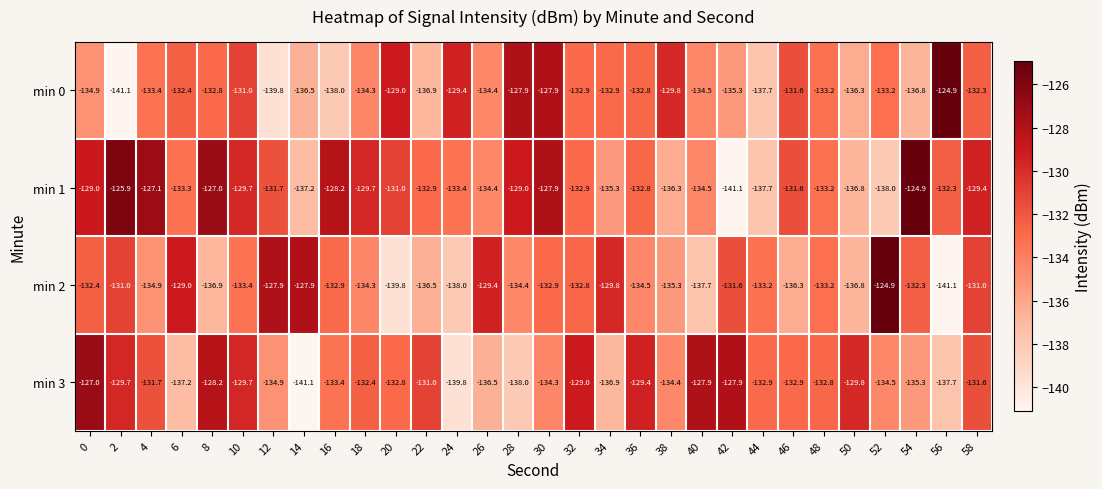

What is the total value across all series at 52?

-530.6